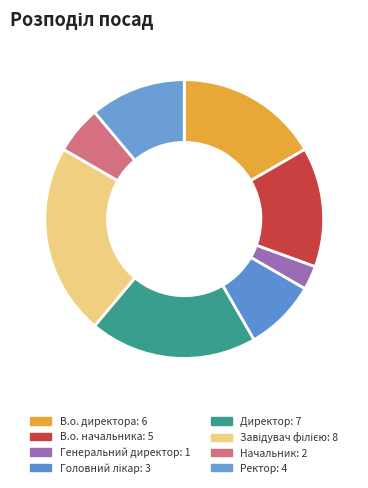

To the nearest percent, what portion does В.о. директора represent?

17%